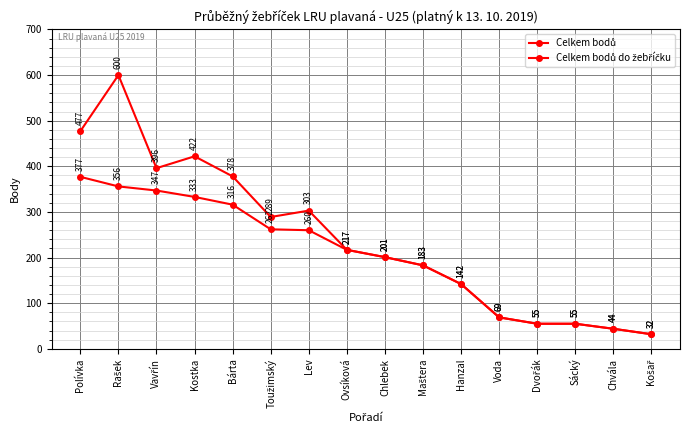

How many categories are shown in the chart?

16